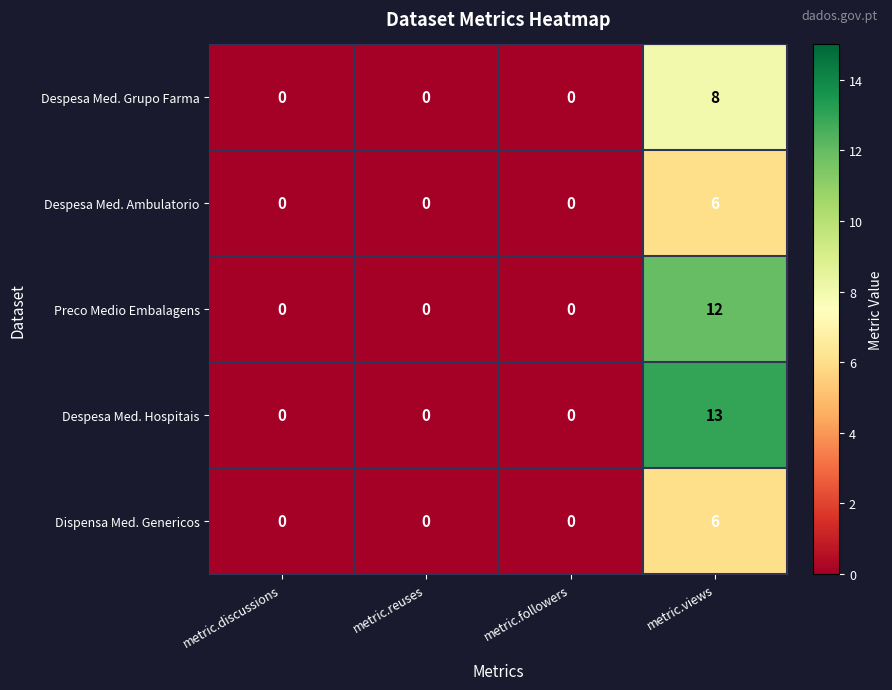

How many values in the Despesa Med. Ambulatorio series exceed 0?

1